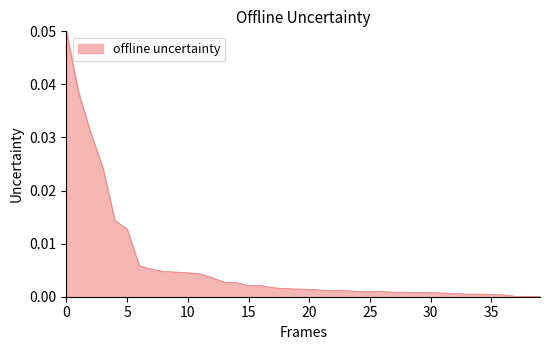

Does the chart have visible grid lines?

No